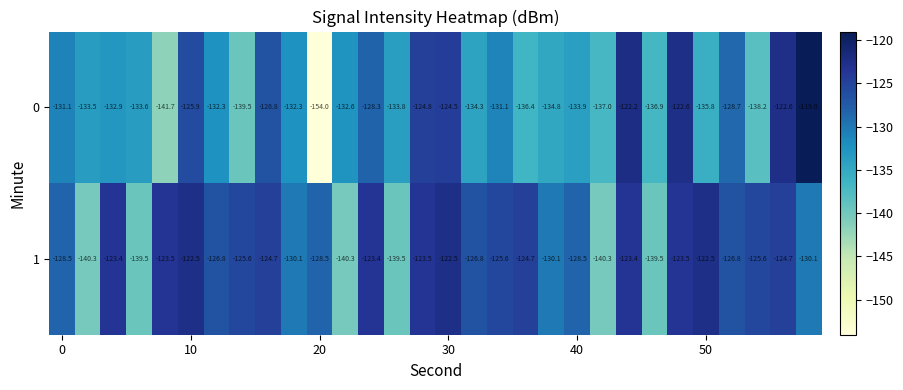

List the series in order of their overall mean, lowest first.

0, 1